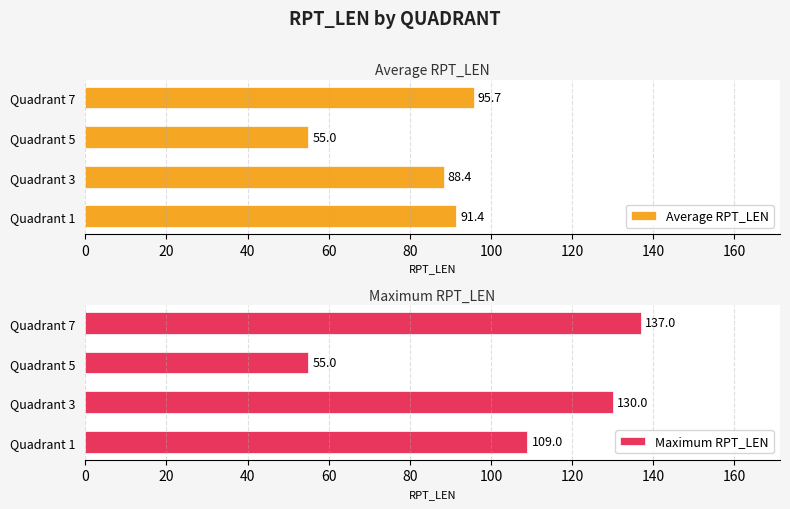

Reading left to right, list all the values displayed in this chart.

Average RPT_LEN: 91.4	88.4	55.0	95.7
Maximum RPT_LEN: 109.0	130.0	55.0	137.0